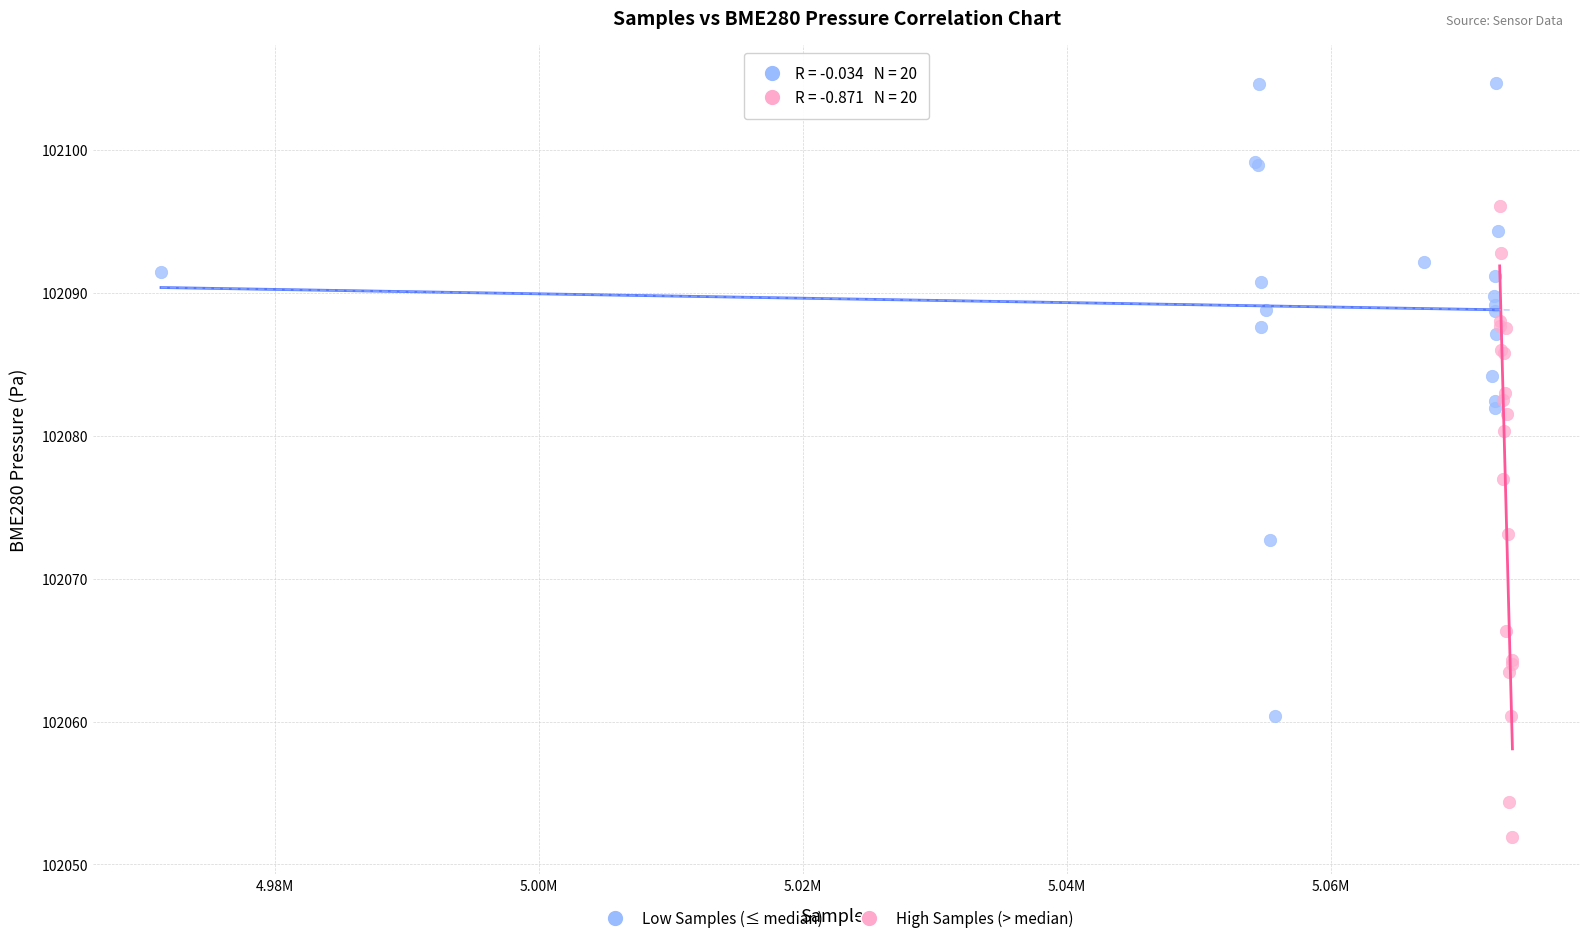

Which series reaches the maximum Y coordinate?

Low Samples (≤ median)